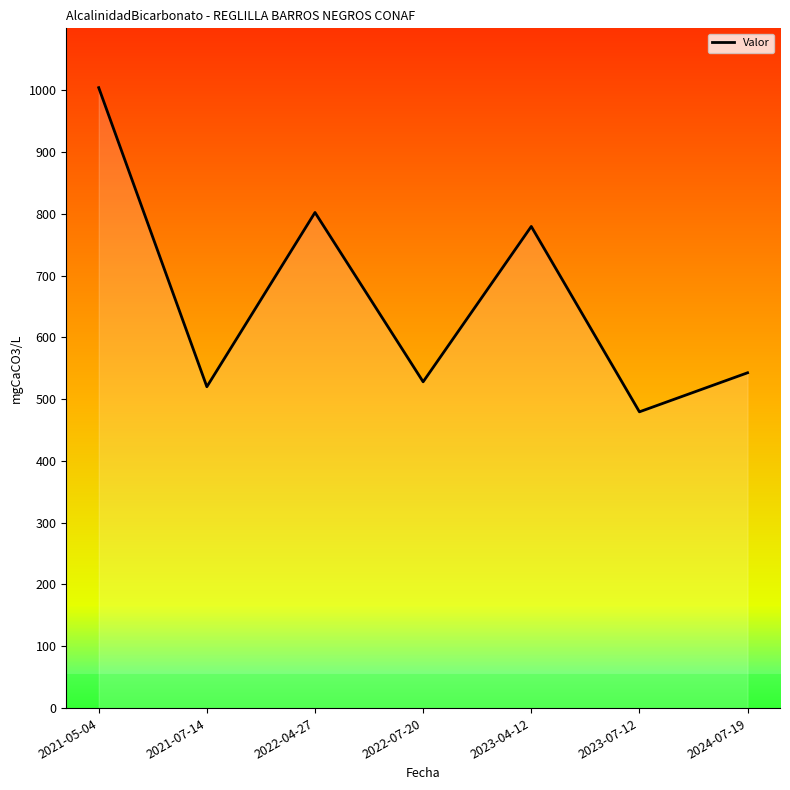

The value at 2022-07-20 is 528.0. True or false?

True